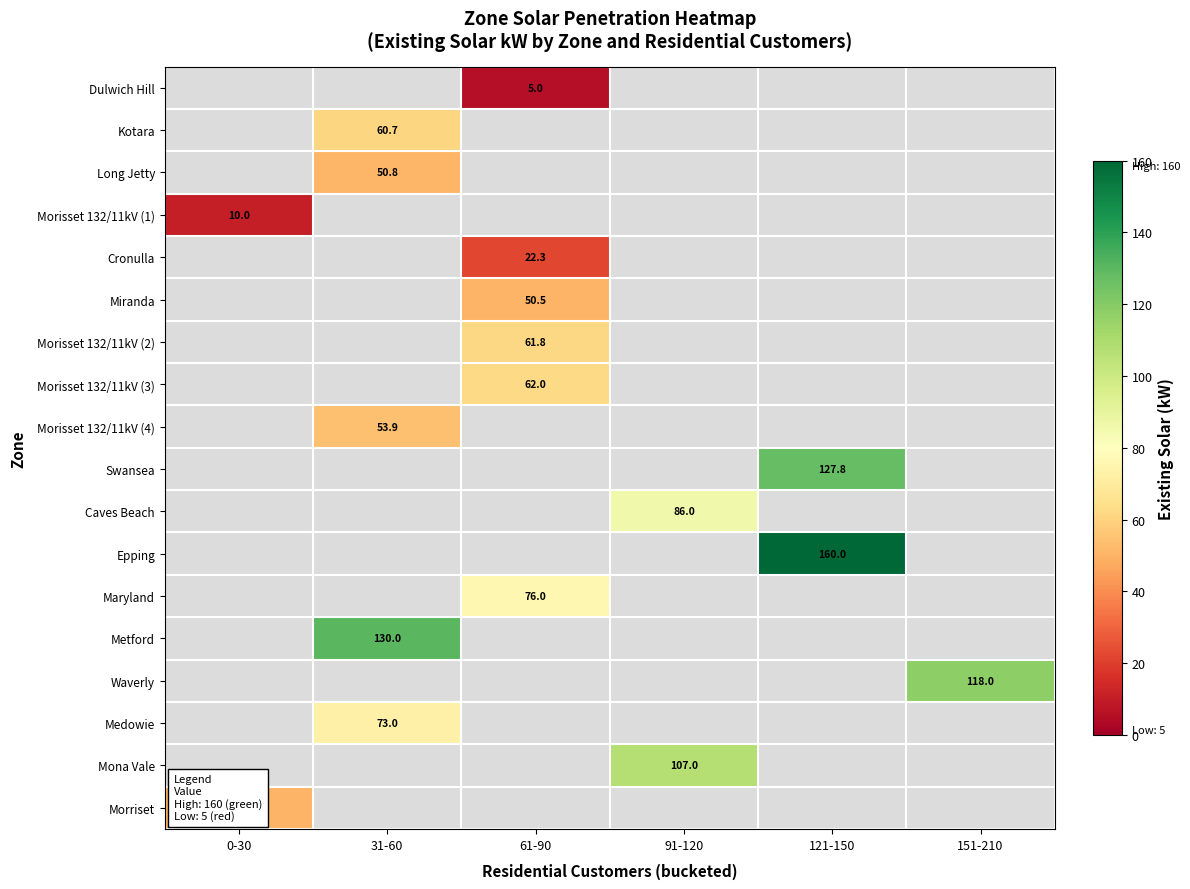

The value of Metford at 31-60 is 76.6. True or false?

False